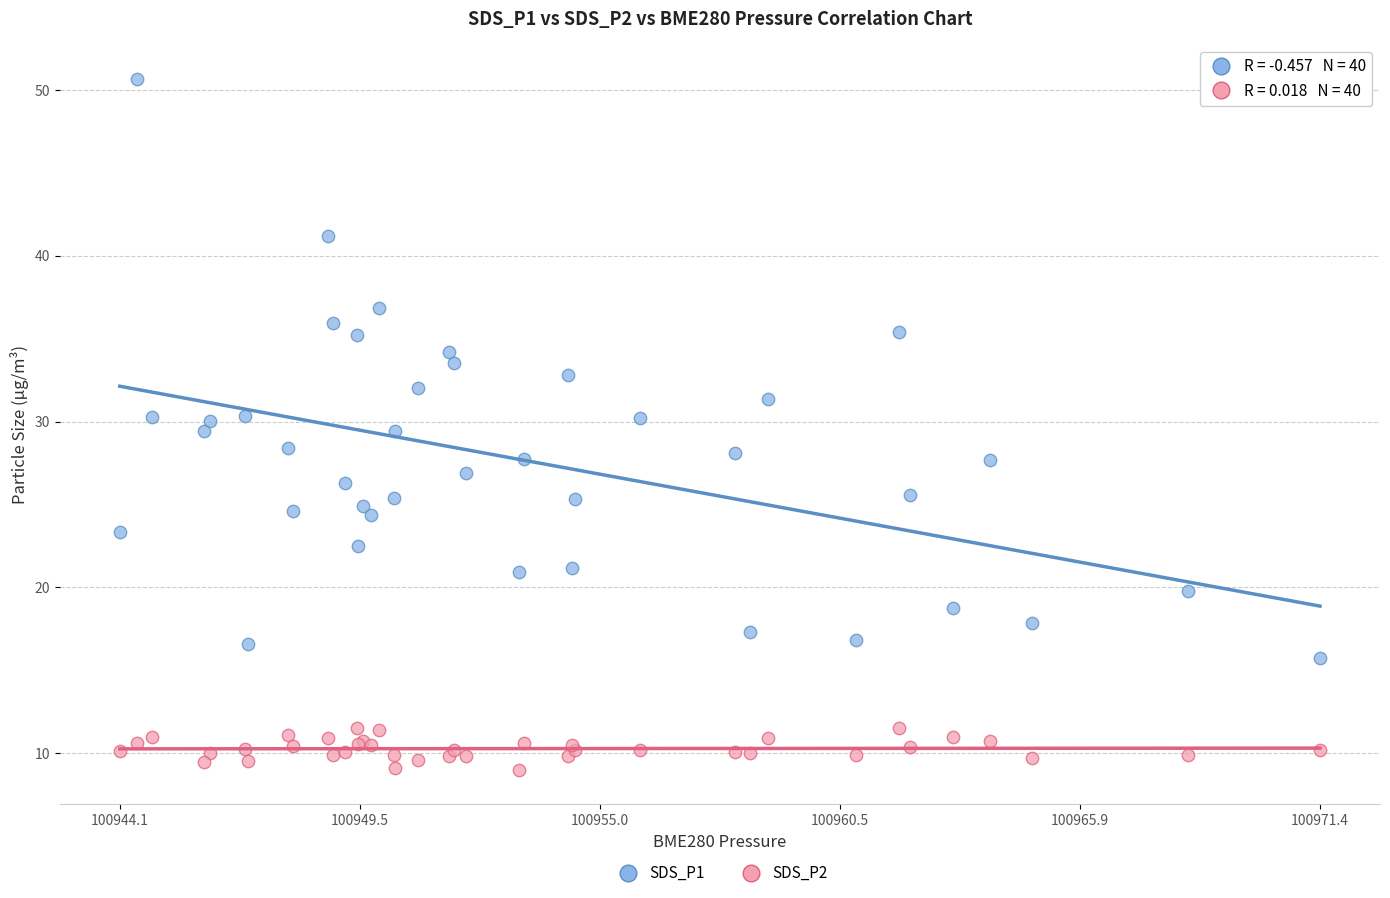

Which series reaches the maximum Y coordinate?

SDS_P1